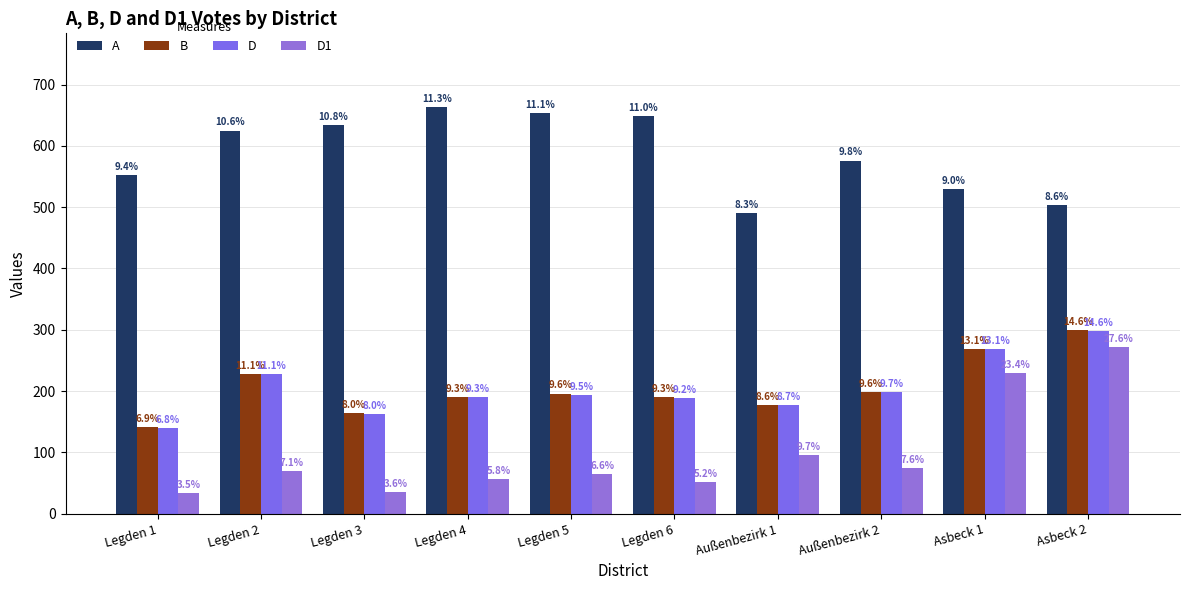

What is the minimum value shown in the chart?

34